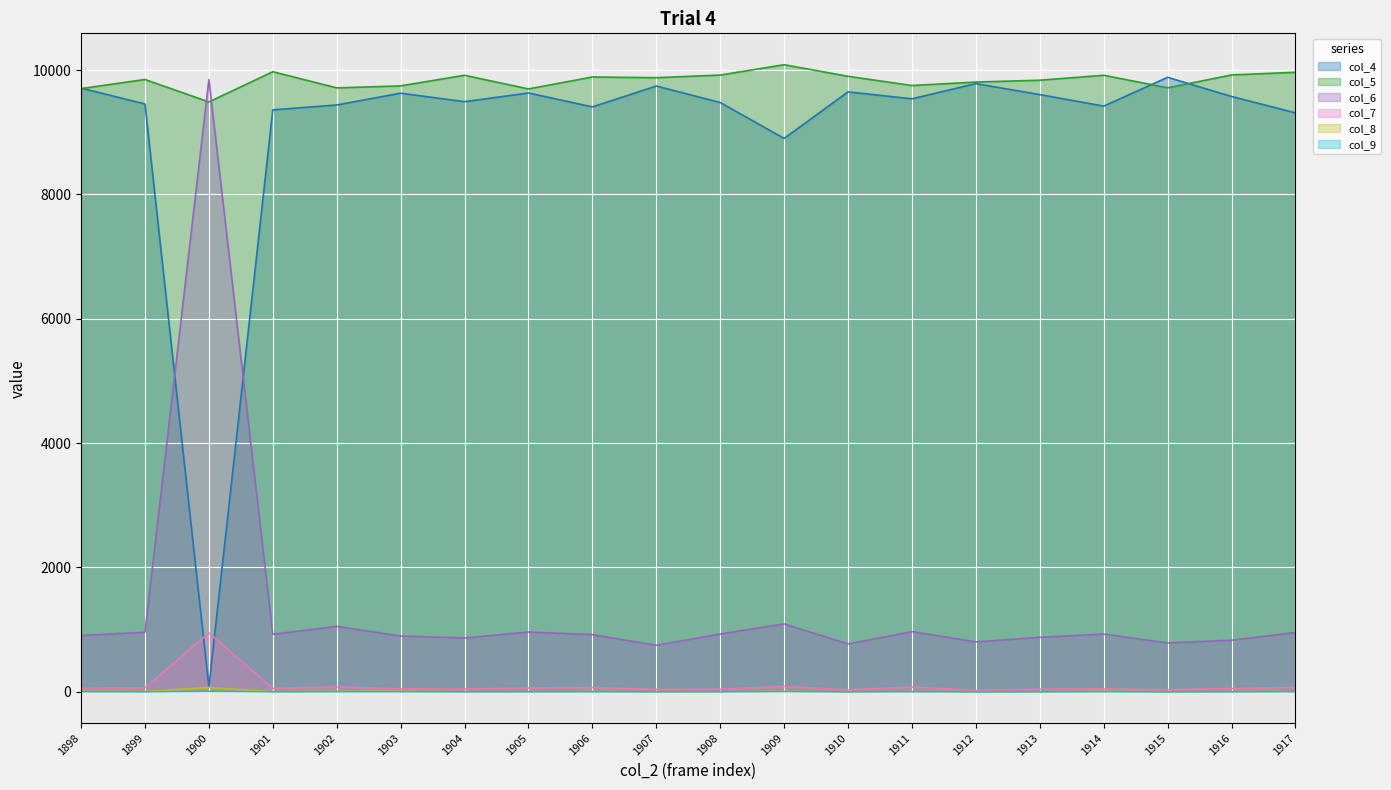

What is the minimum value for col_4?

80